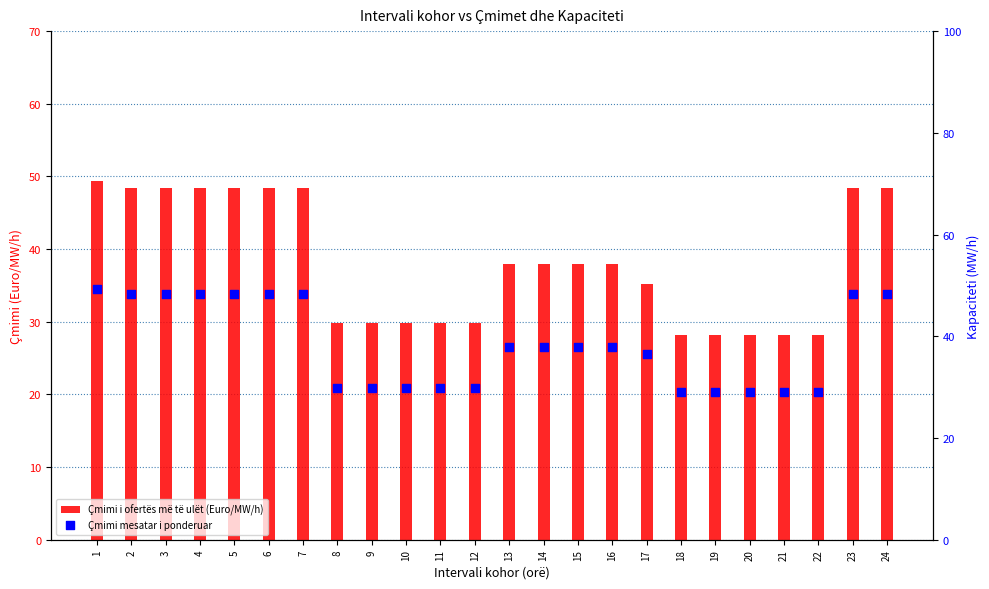

What are all the series names shown in the legend?

Çmimi i ofertës më të ulët (Euro/MW/h), Çmimi mesatar i ponderuar